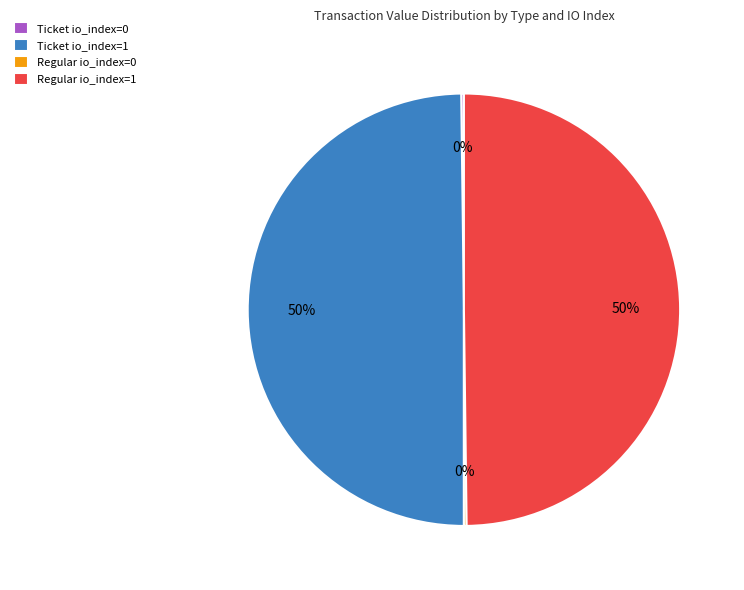

To the nearest percent, what percentage of the pie is Regular io_index=1?

50%